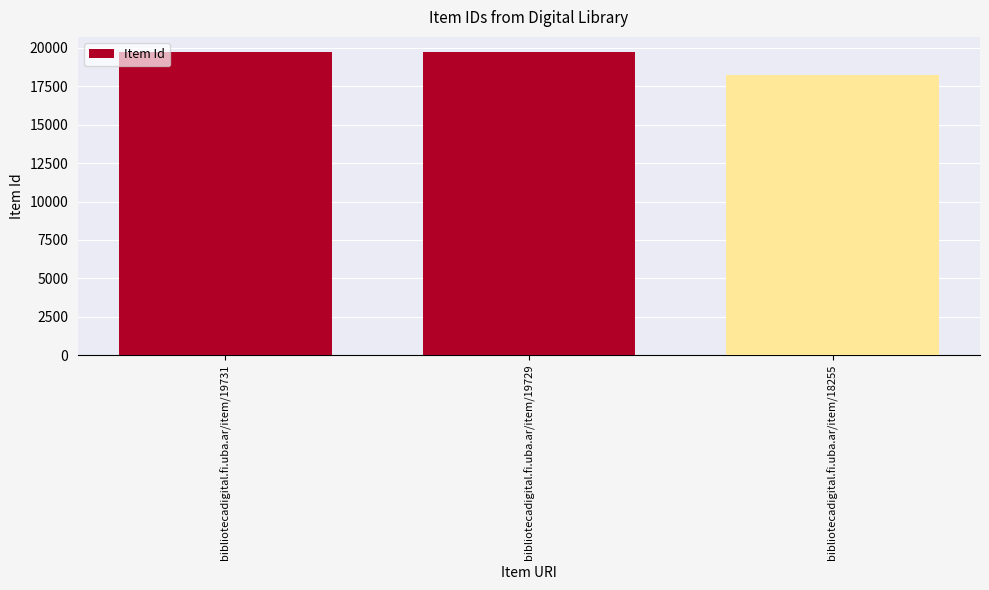

Between bibliotecadigital.fi.uba.ar/item/18255 and bibliotecadigital.fi.uba.ar/item/19729, which is larger?

bibliotecadigital.fi.uba.ar/item/19729